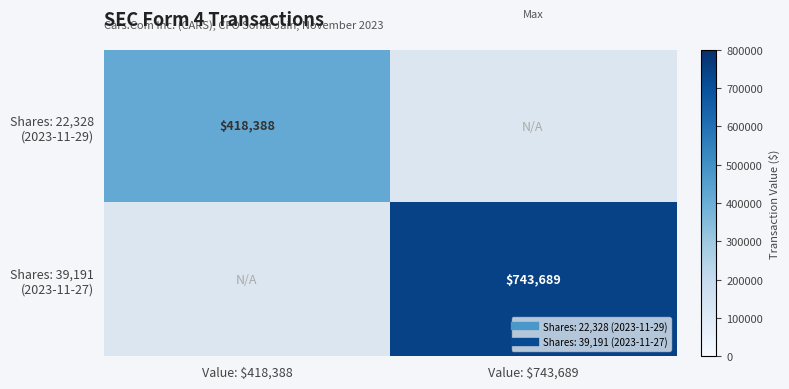

Which category has the highest value across all series?

Value: $743,689